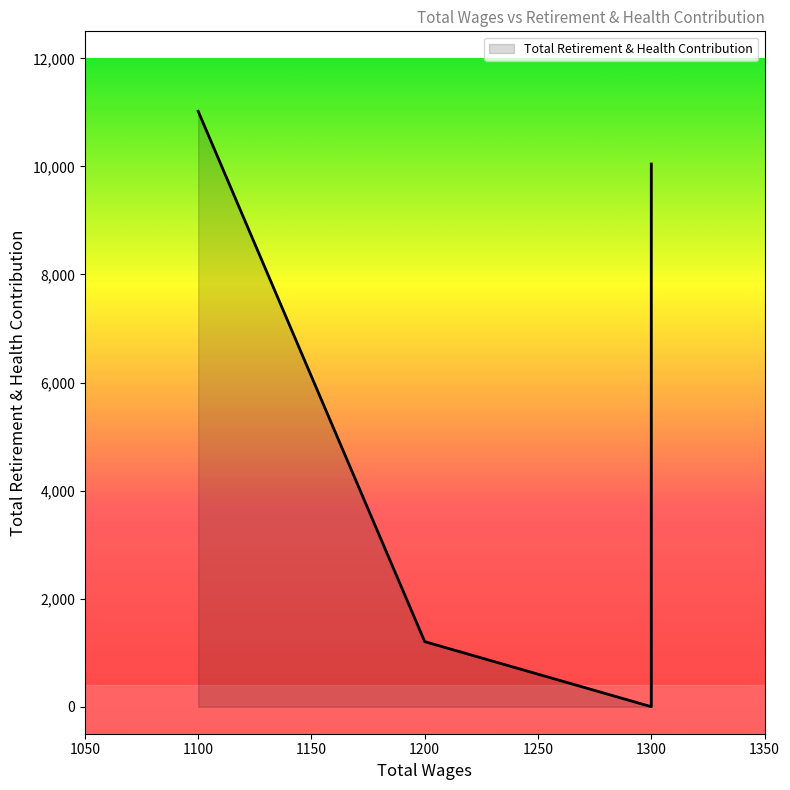

What is the difference between the maximum and minimum values?

11020